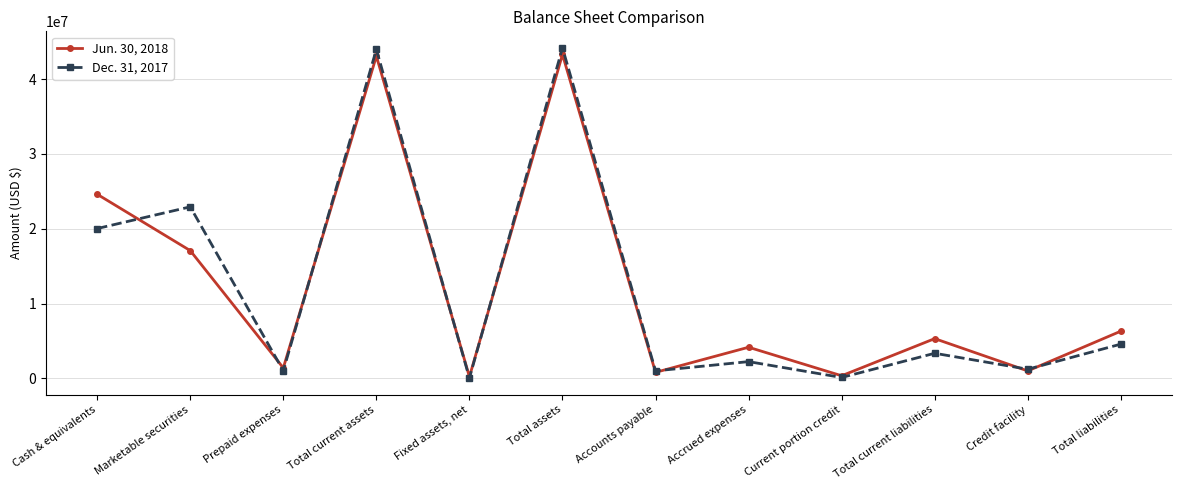

Where is the first local maximum for Jun. 30, 2018?

Total current assets